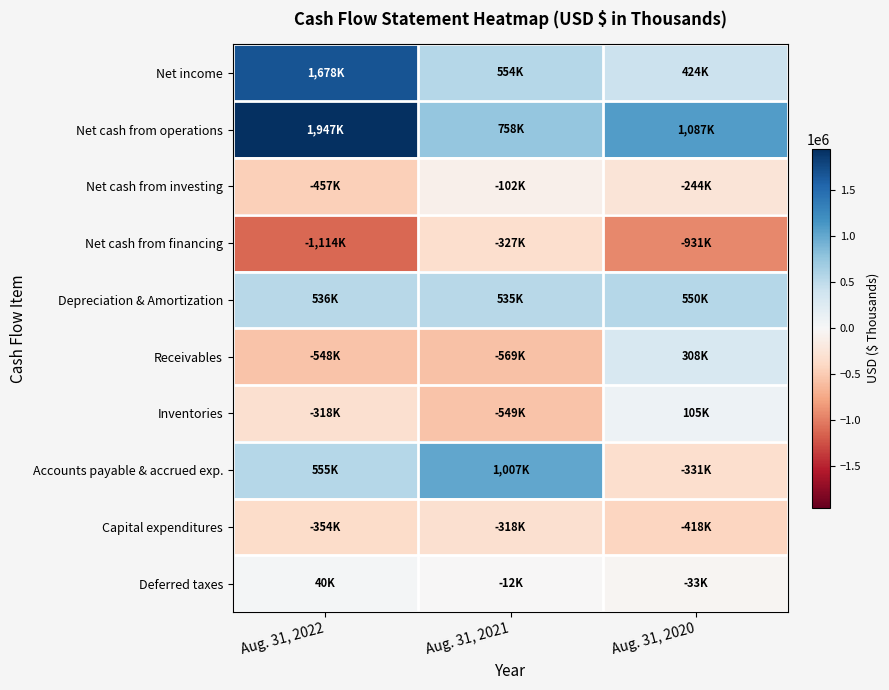

How many series are shown in this chart?

10